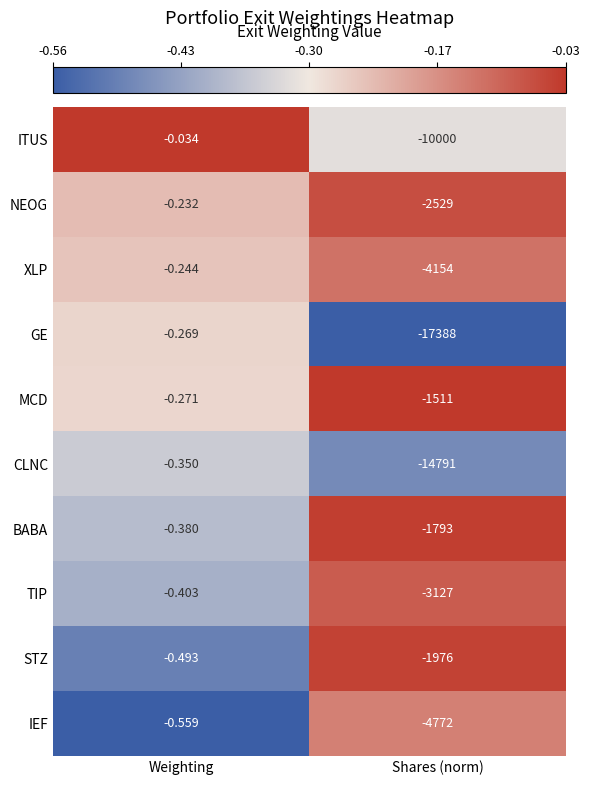

At which category is the sum across all series the highest?

Weighting